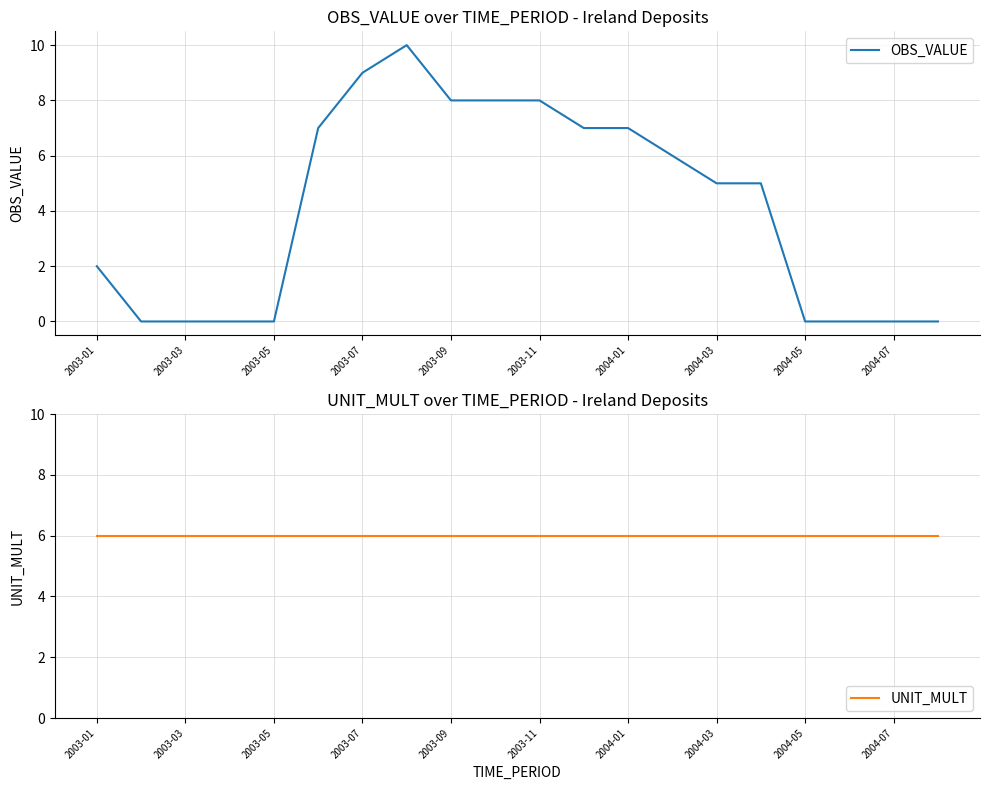

Is it true that OBS_VALUE equals 3 at 2003-11?

False